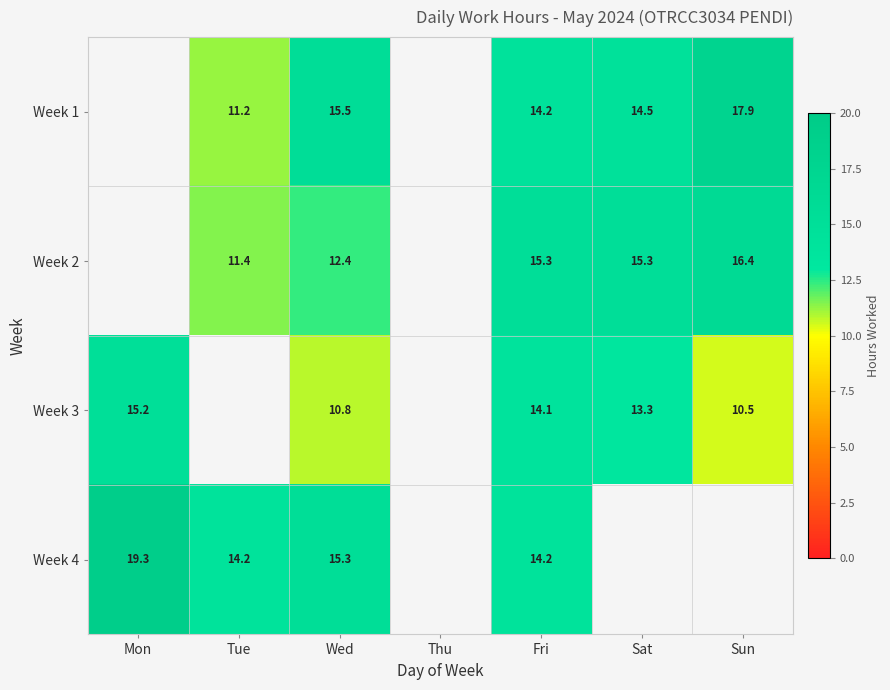

Is it true that Week 4 equals 21.9 at Fri?

False